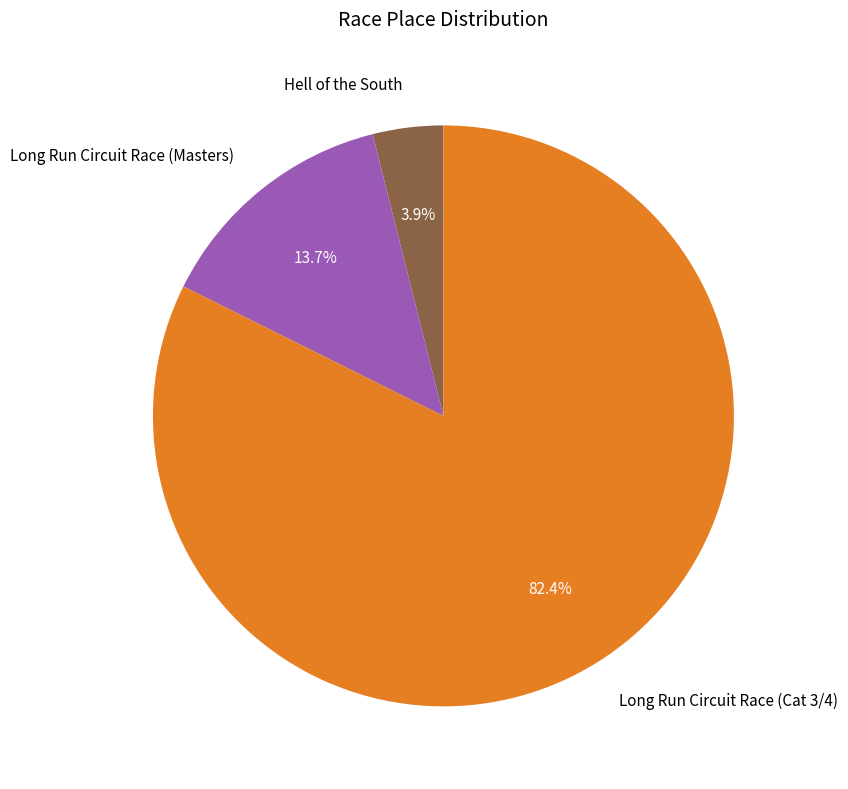

To the nearest percent, what percentage of the pie is Long Run Circuit Race (Cat 3/4)?

82%